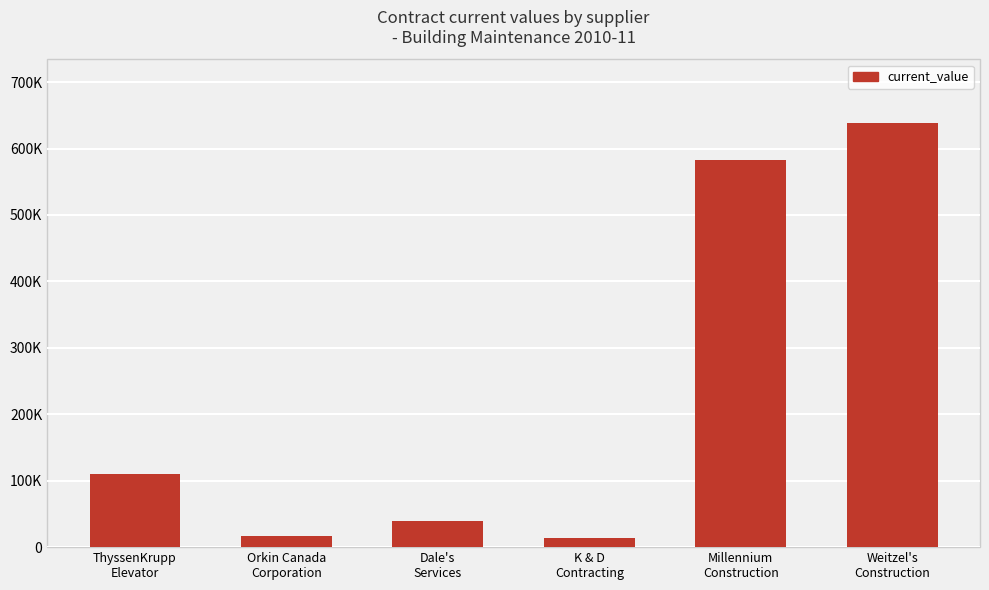

List the labels in order of value, largest first.

Weitzel's
Construction, Millennium
Construction, ThyssenKrupp
Elevator, Dale's
Services, Orkin Canada
Corporation, K & D
Contracting